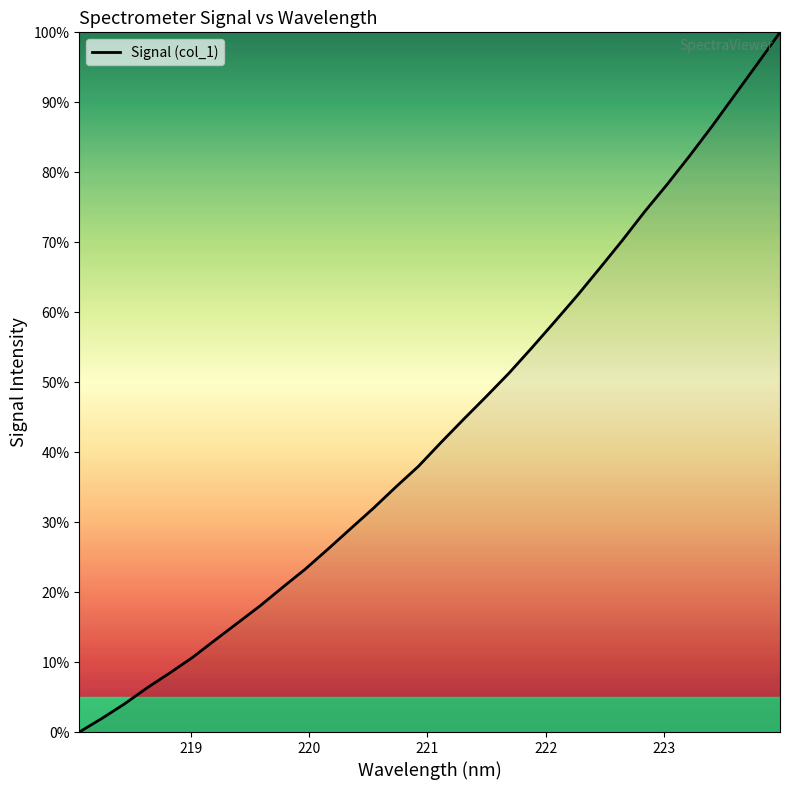

What is the greatest value displayed?

100.0